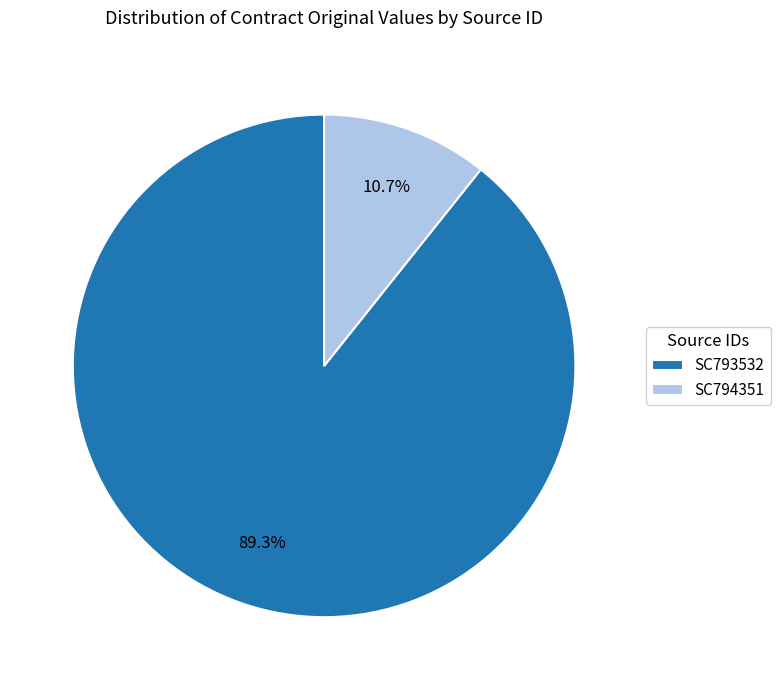

True or false: SC793532 accounts for 89% of the total.

True